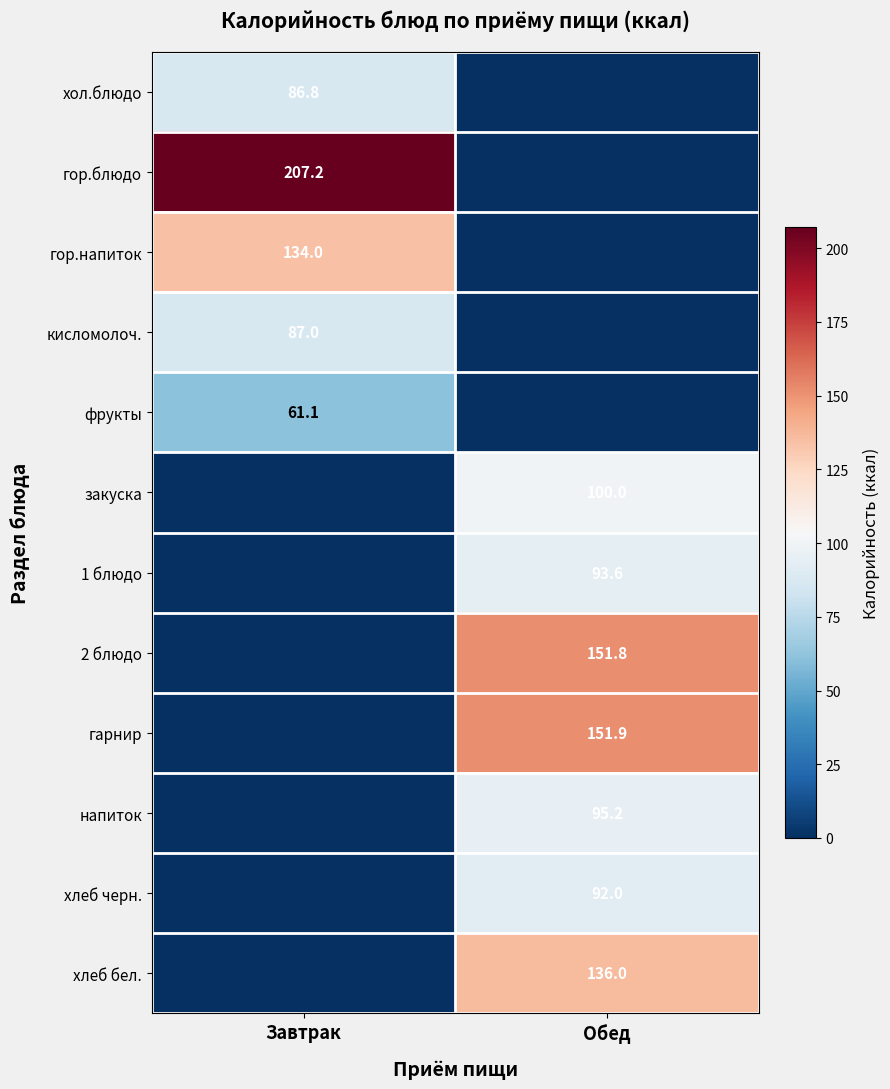

The закуска series shows 100.0 at Обед. True or false?

True